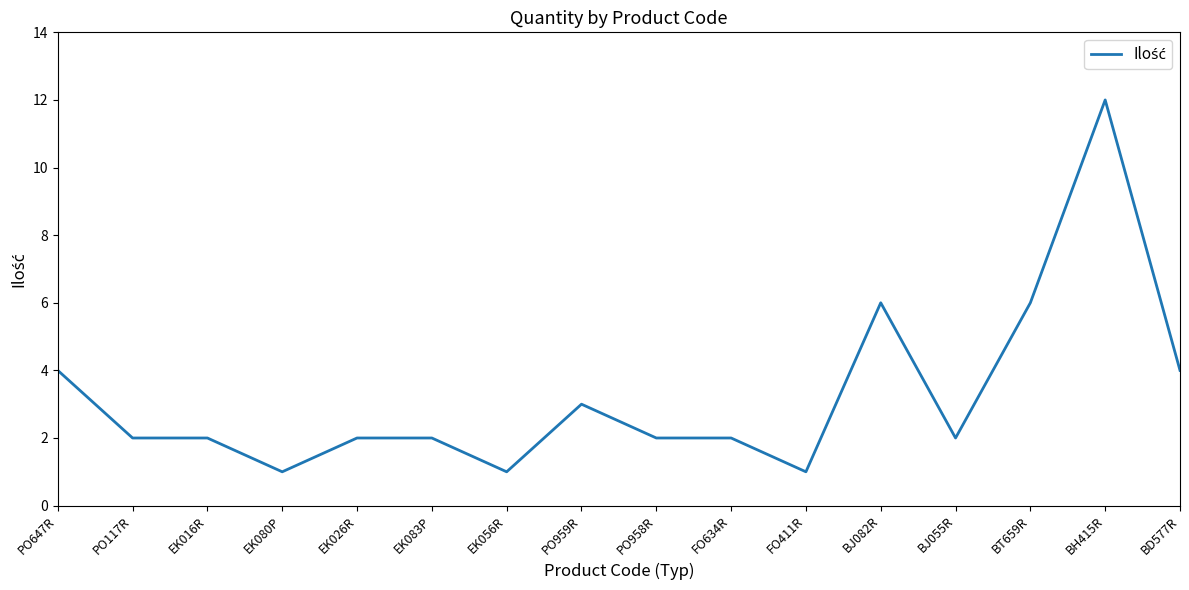

What is the minimum value shown in the chart?

1